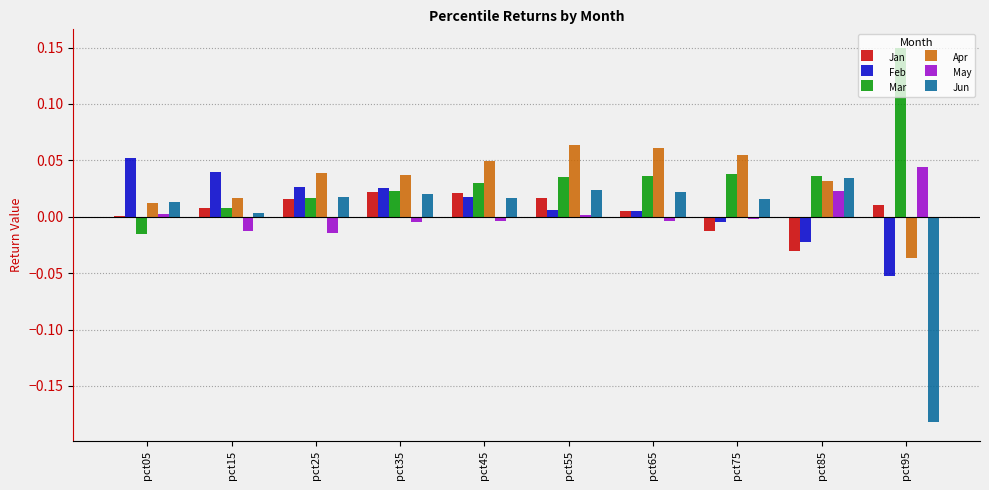

Is the value of May at pct55 greater than the value of Jun at pct75?

No